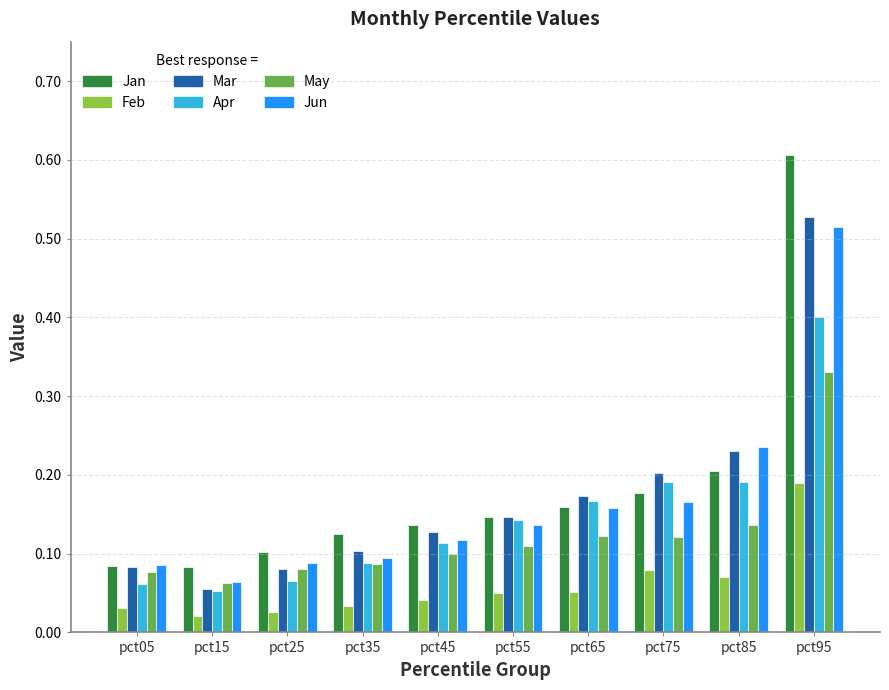

Which series has the largest total across all categories?

Jan